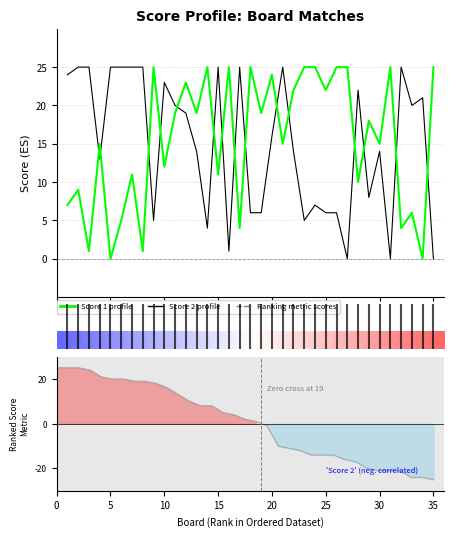

At which label does Score 1 reach its minimum?

5